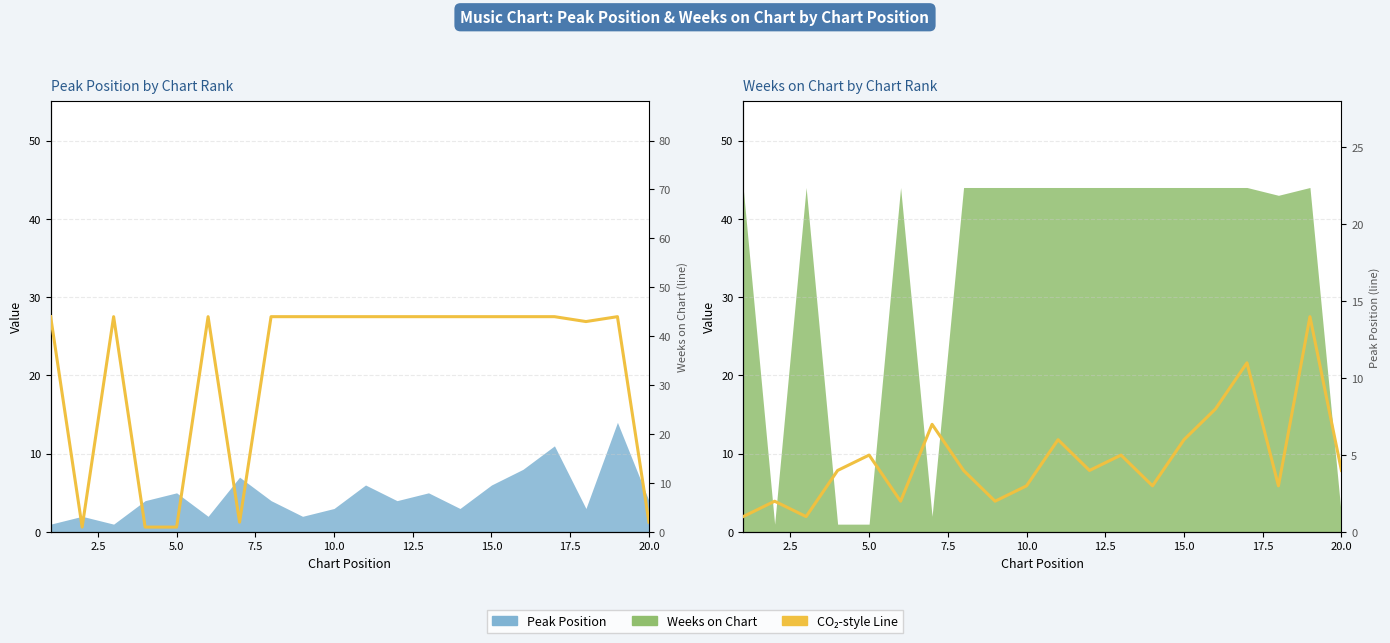

Which series has the largest range (max minus min)?

Weeks on Chart (line)